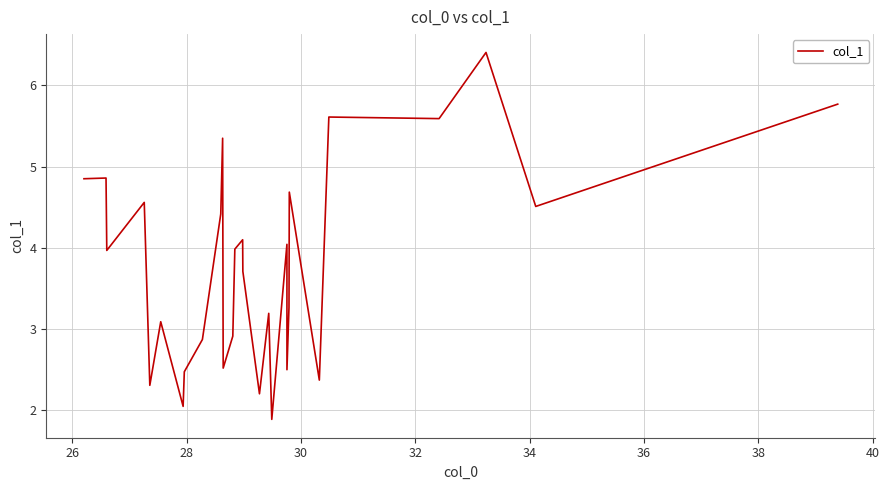

What is the maximum value shown in the chart?

6.4